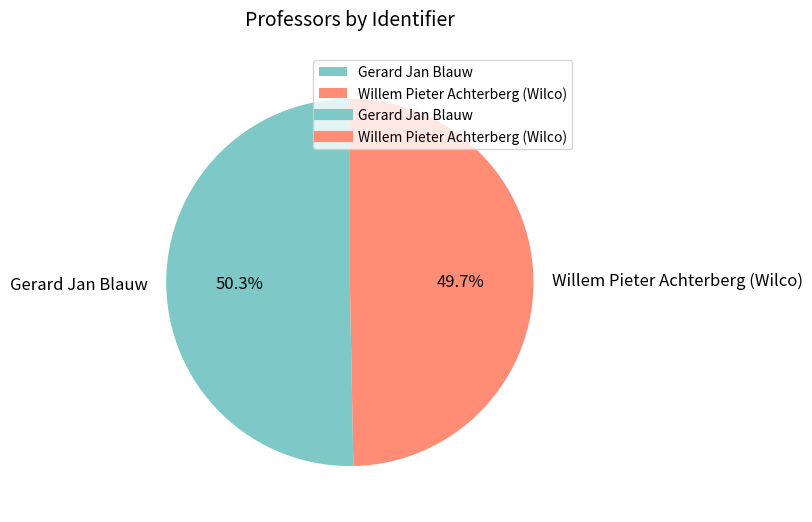

Combined, do Willem Pieter Achterberg (Wilco) and Gerard Jan Blauw account for over 50%?

Yes